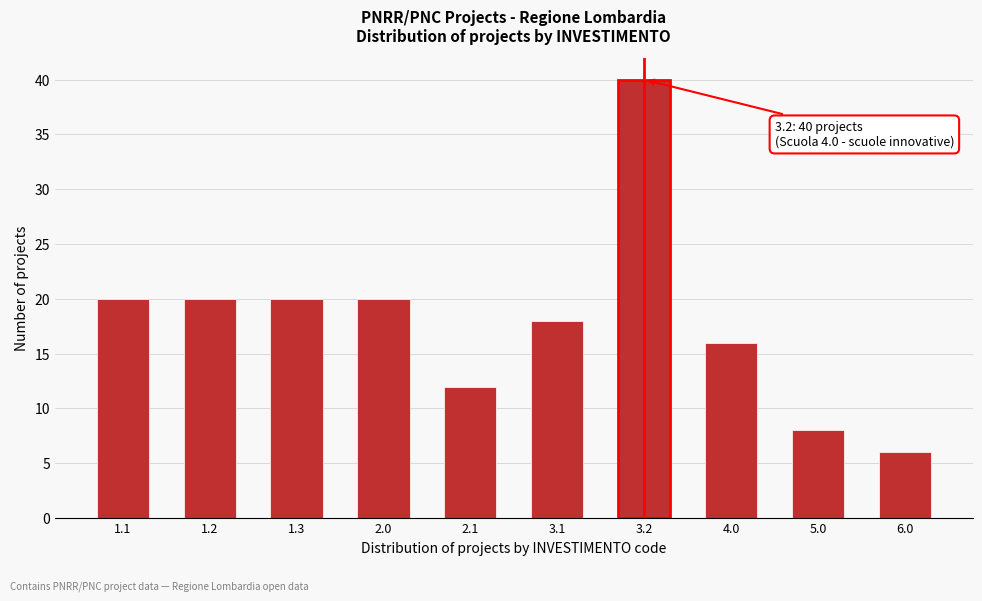

Reading right to left, list all the values displayed in this chart.

6	8	16	40	18	12	20	20	20	20